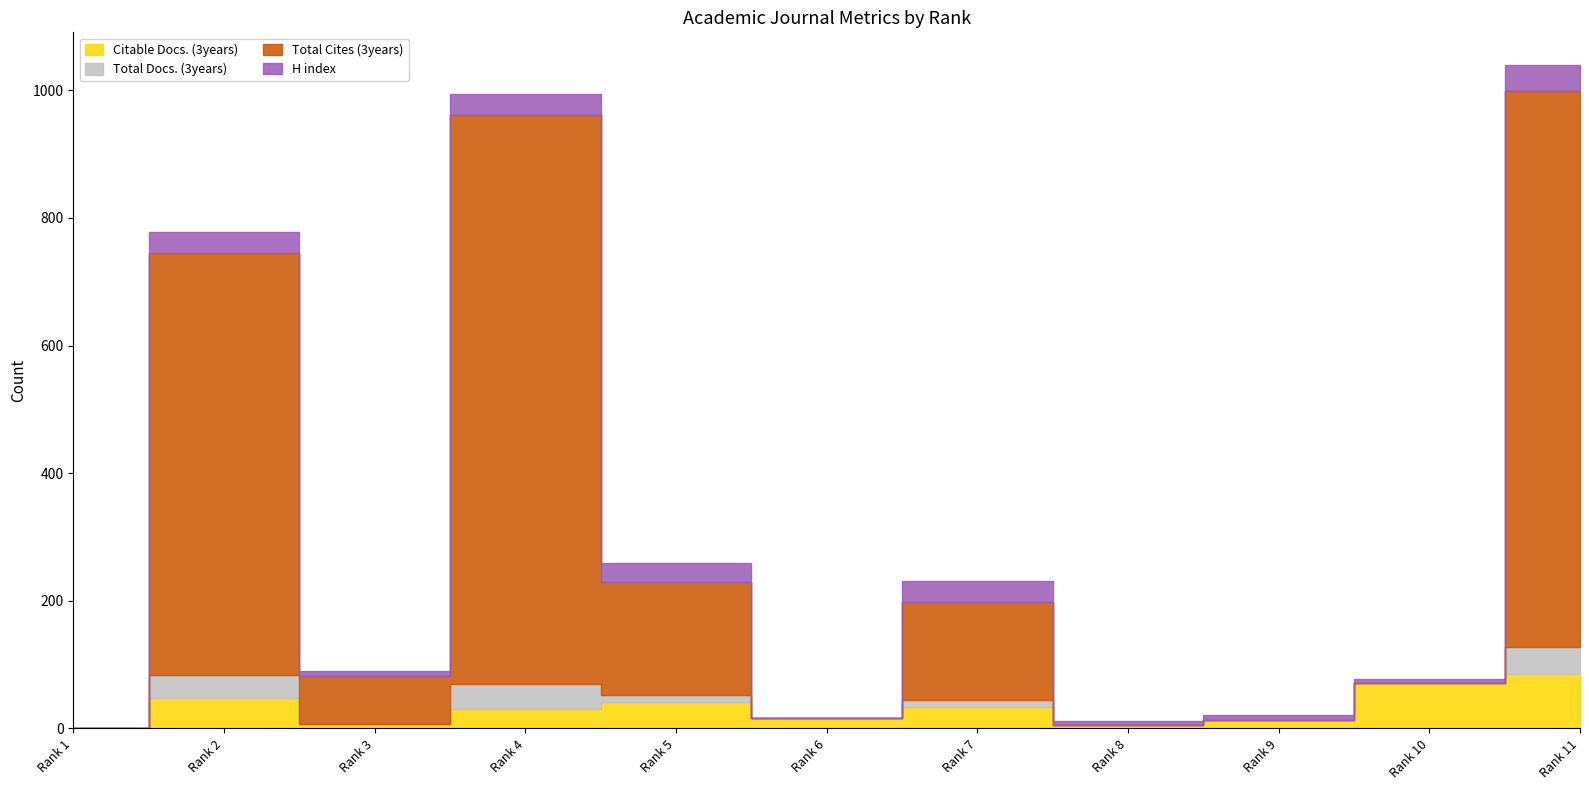

At which category is the sum across all series the highest?

Rank 11